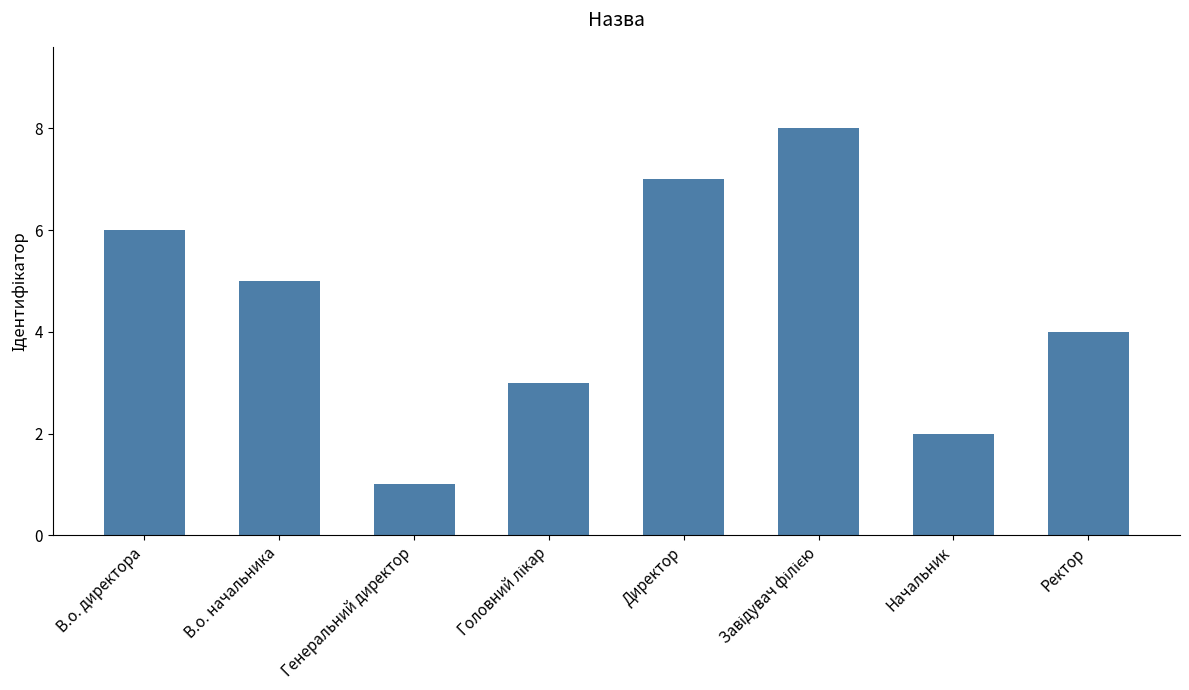

What is the label of the 6th bar from the right?

Генеральний директор